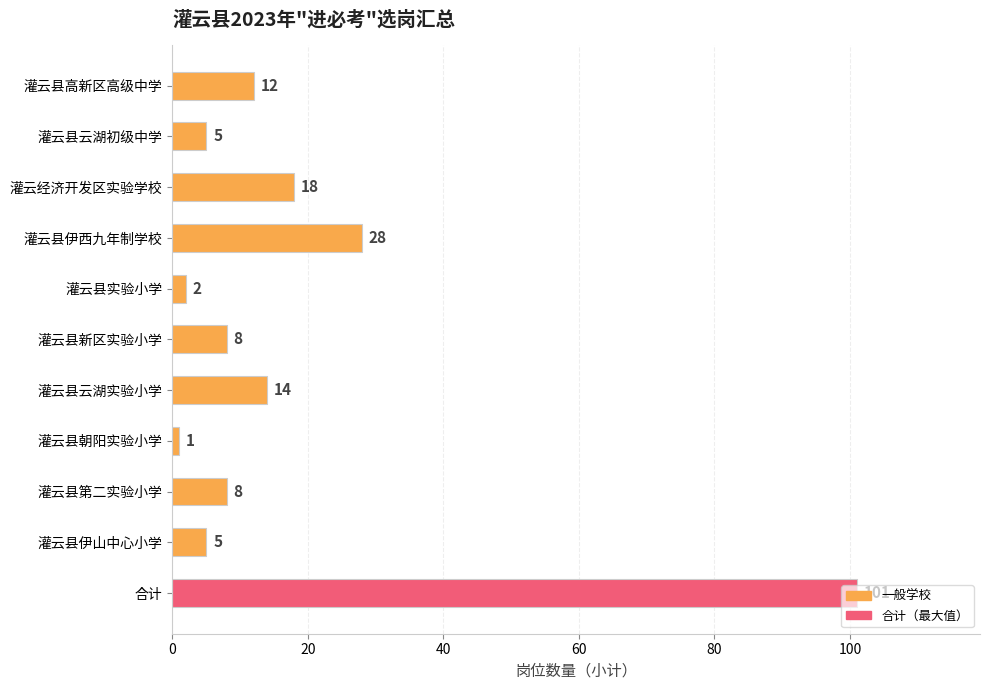

What is the sum of the values at 合计 and 灌云县朝阳实验小学?

102